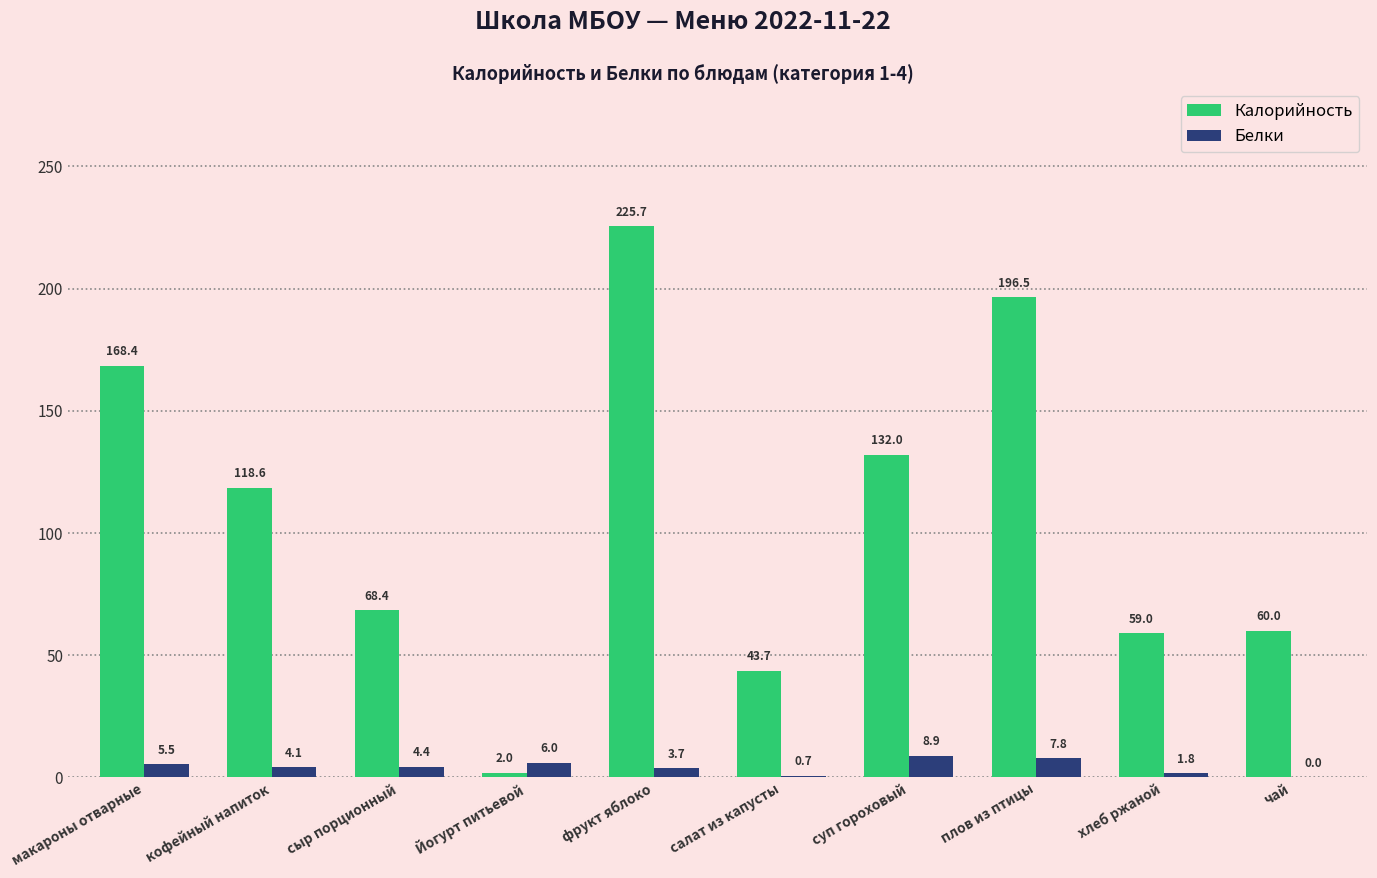

What is the maximum value shown in the chart?

225.7